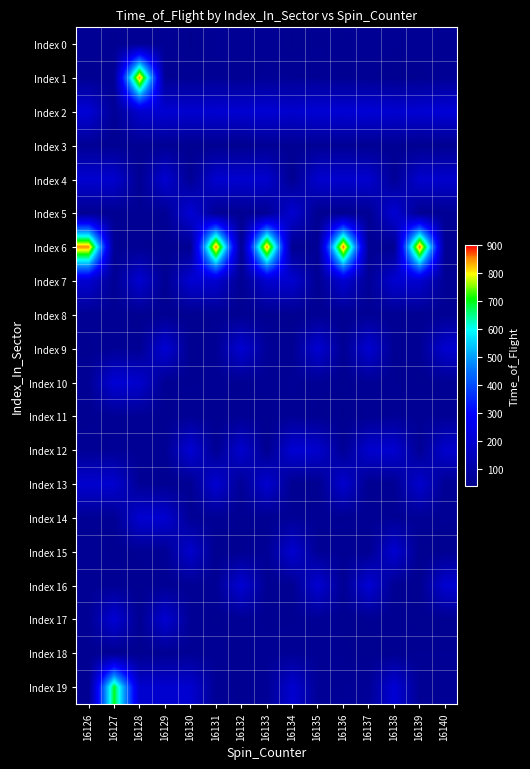

Which series has the widest spread of values?

Index 6